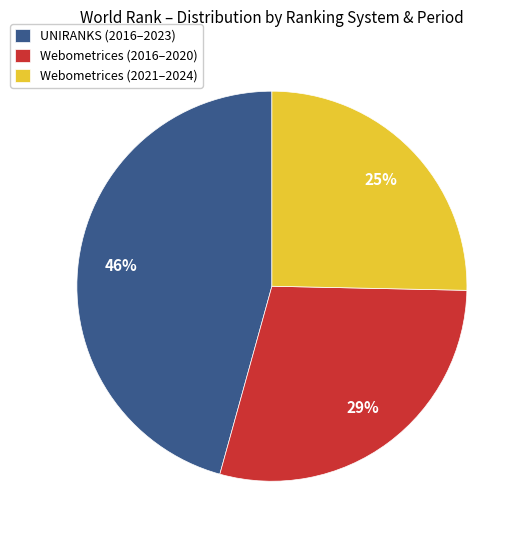

Which slice is the largest?

UNIRANKS (2016–2023)